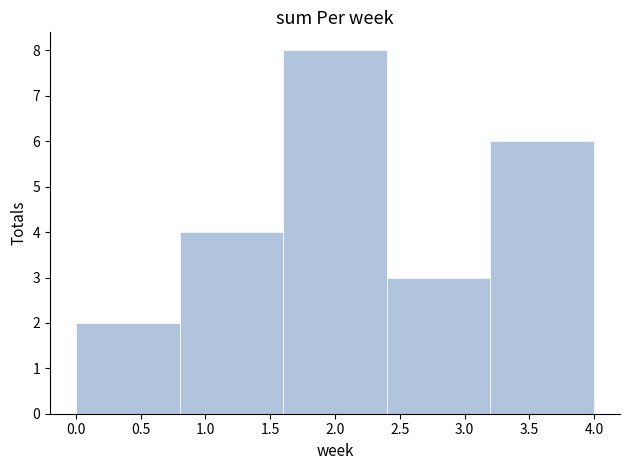

Which range on the x-axis has the tallest bar?

1.6 to 2.4